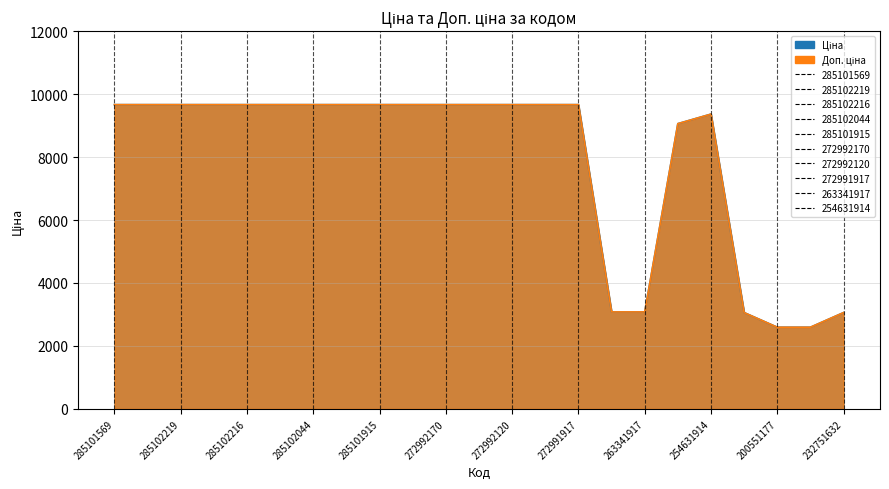

How many series are shown in this chart?

2